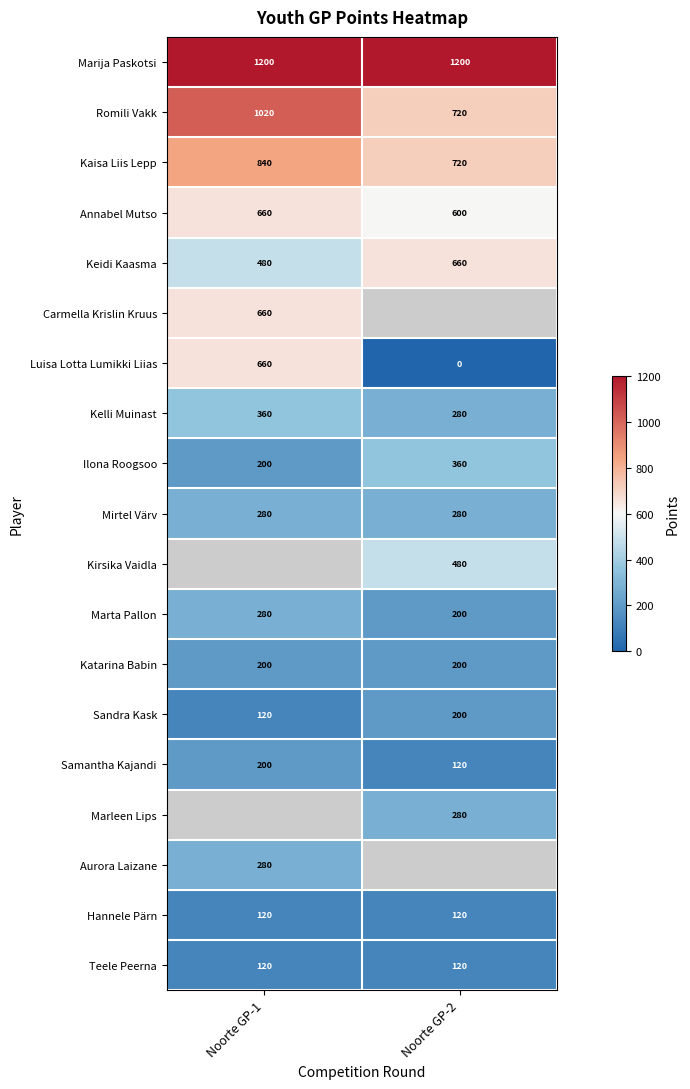

At which label does Romili Vakk reach its minimum?

Noorte GP-2